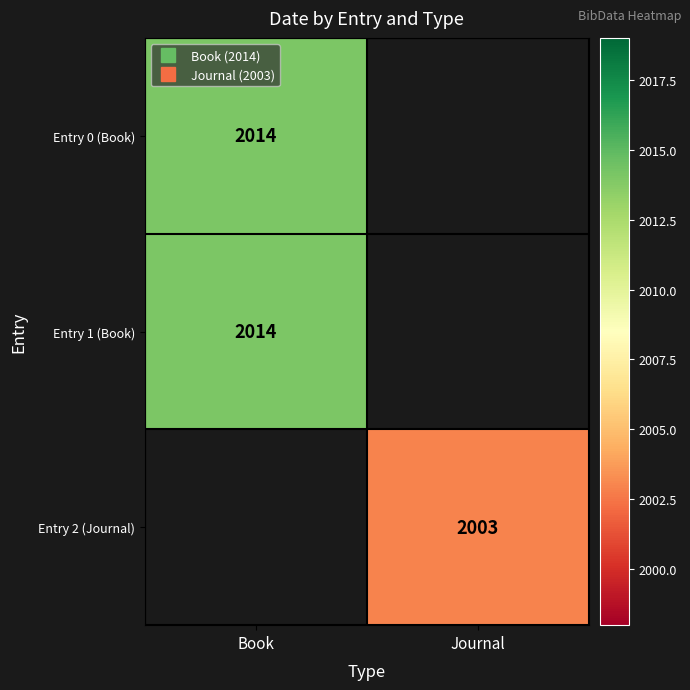

At which label does Entry 0 (Book) reach its minimum?

Book